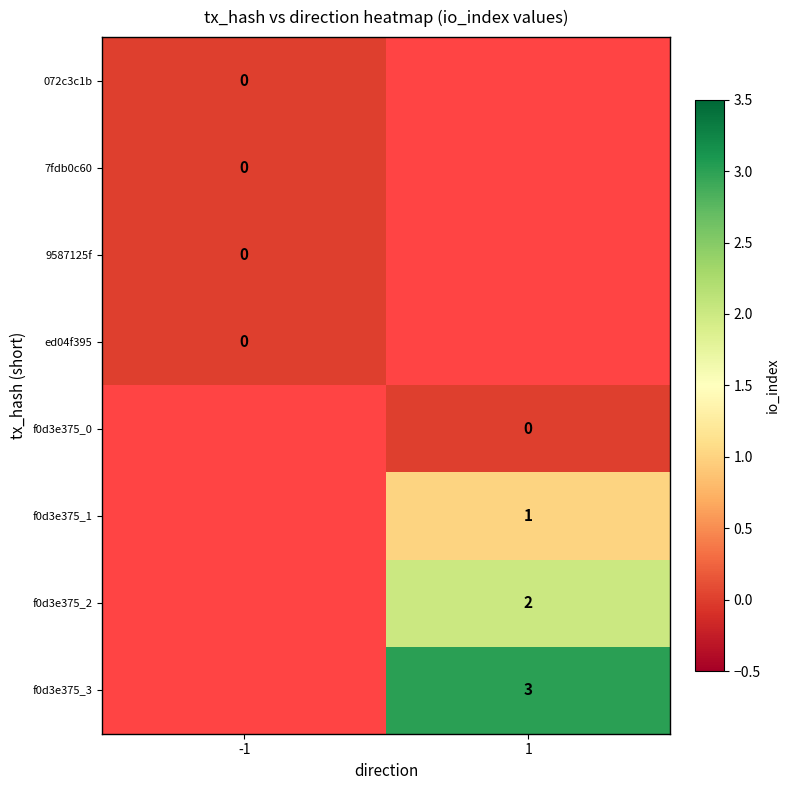

At which category does the chart reach its minimum across all series?

-1